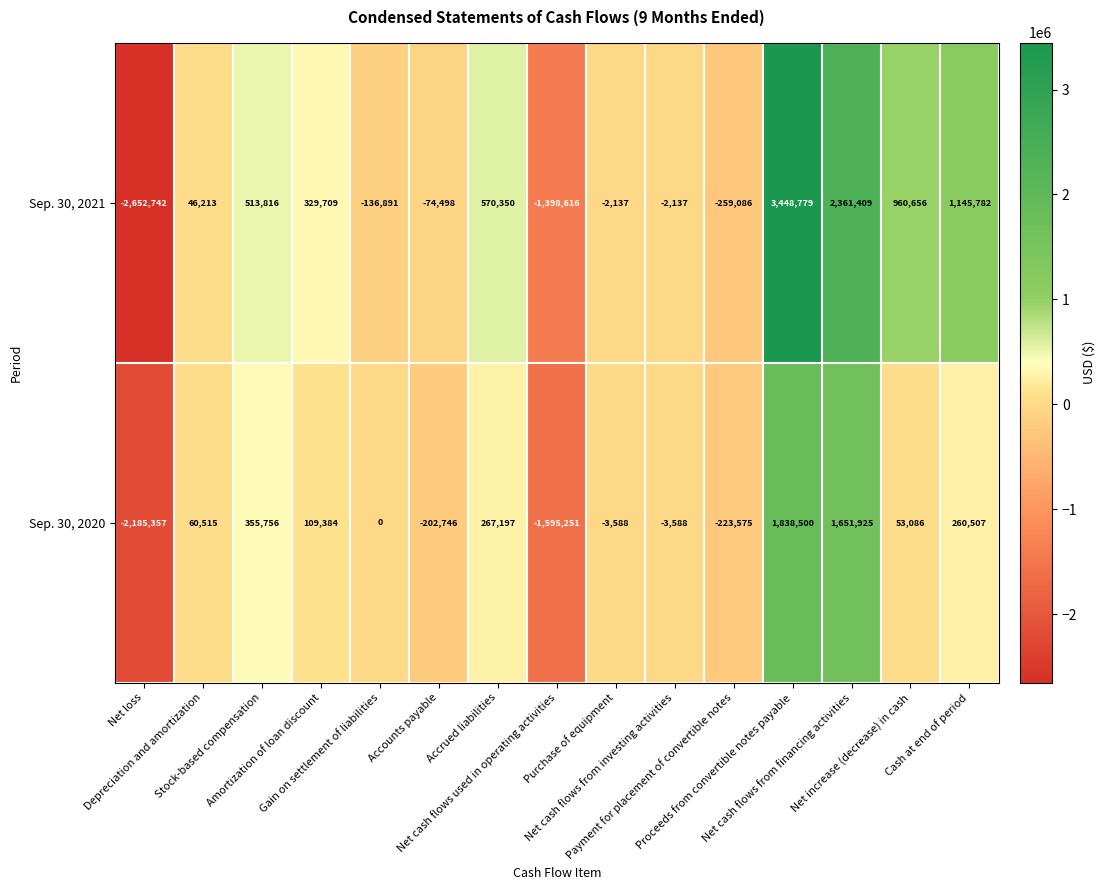

Which series has the widest spread of values?

Sep. 30, 2021